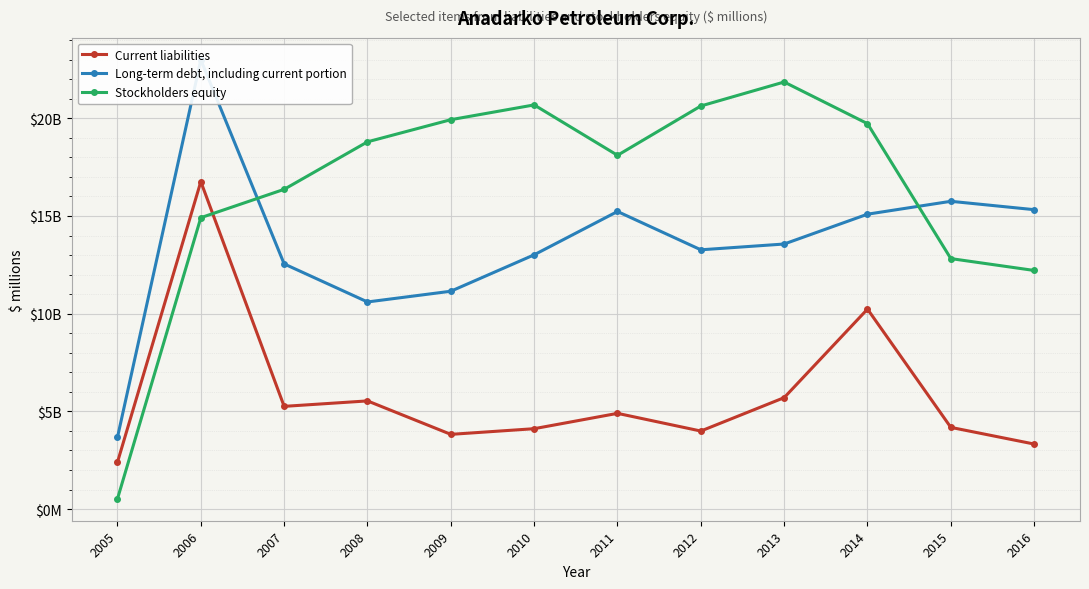

Which category has the highest value in the Stockholders equity series?

2013